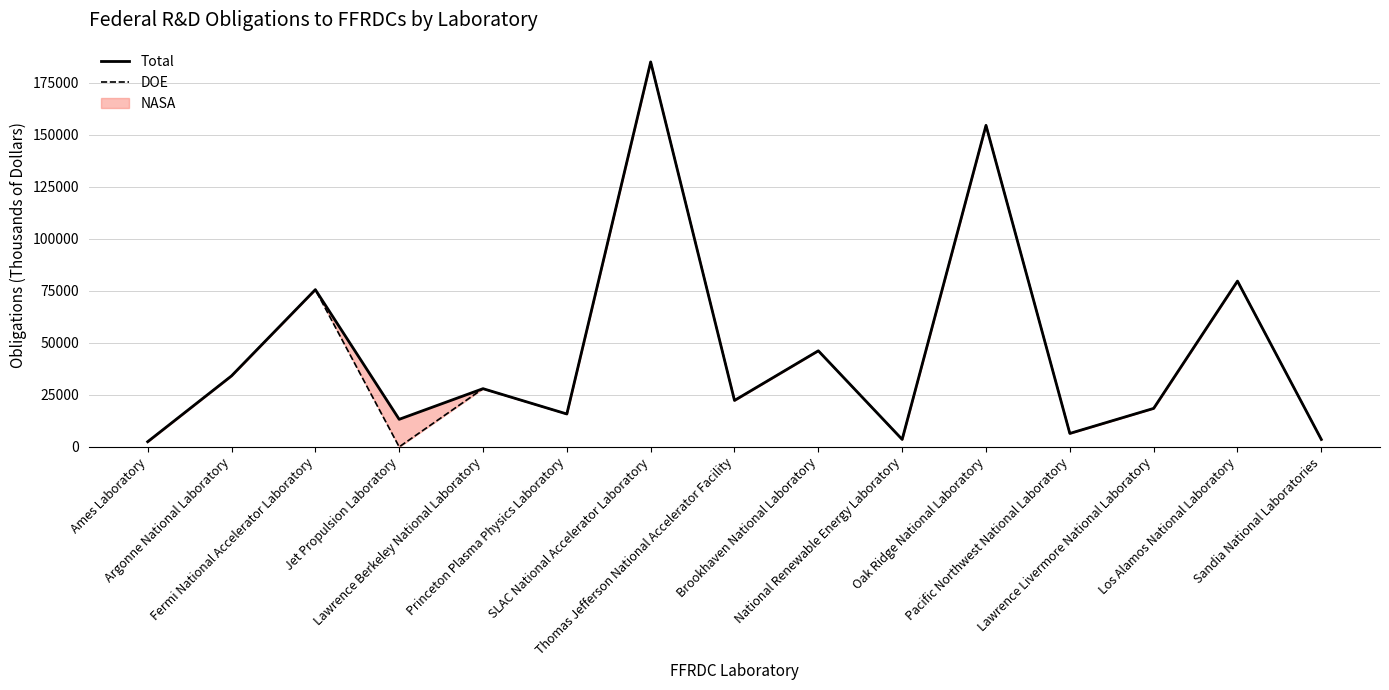

What is the highest value of the Total series?

184891.1